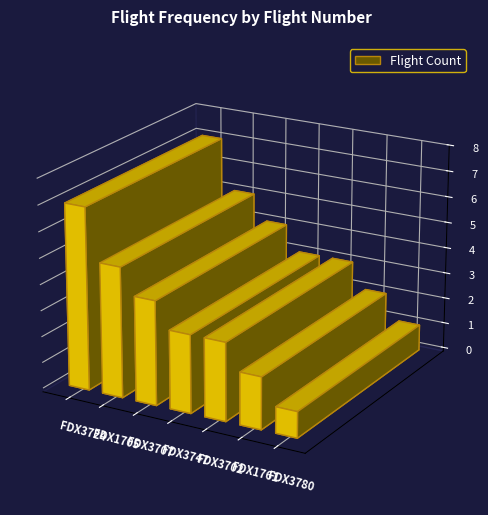

What is the sum of all values?

25